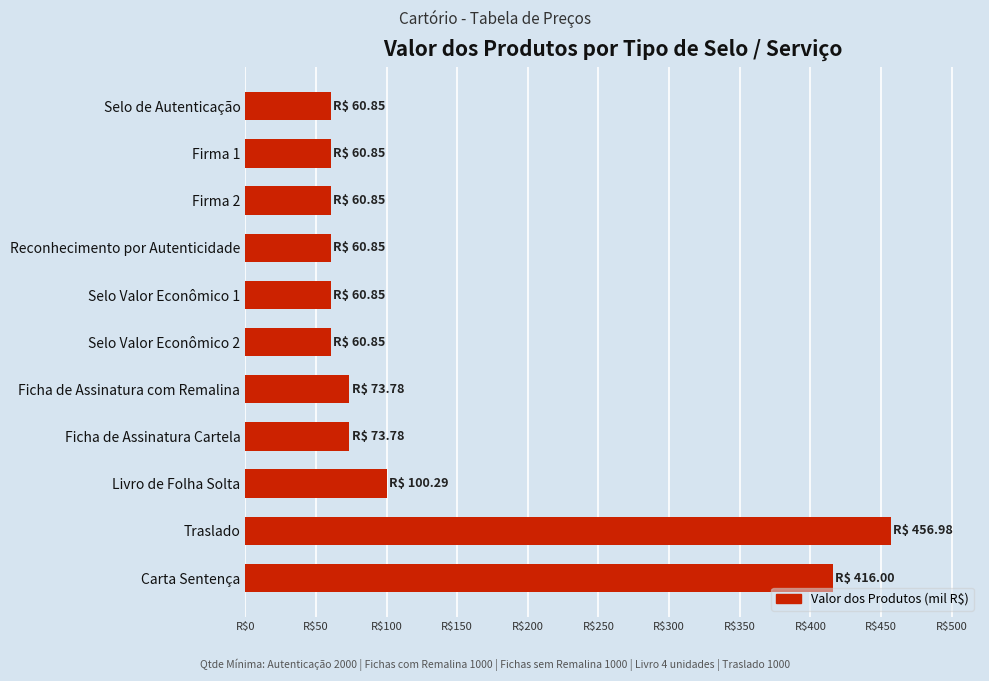

Does the chart contain any negative values?

No